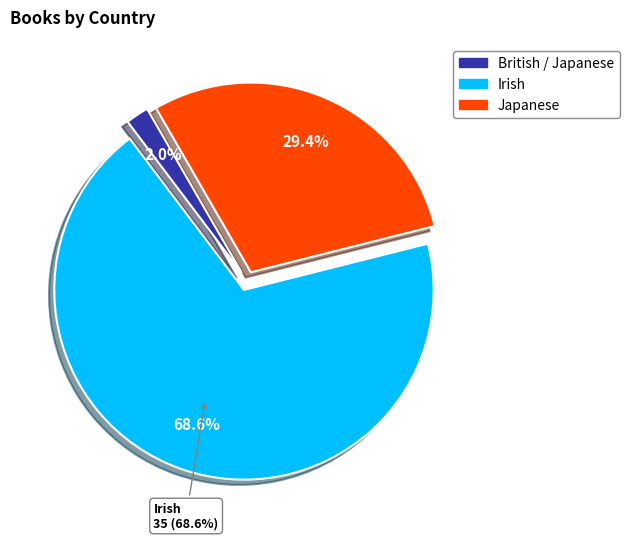

What is the largest slice in the pie chart?

Irish